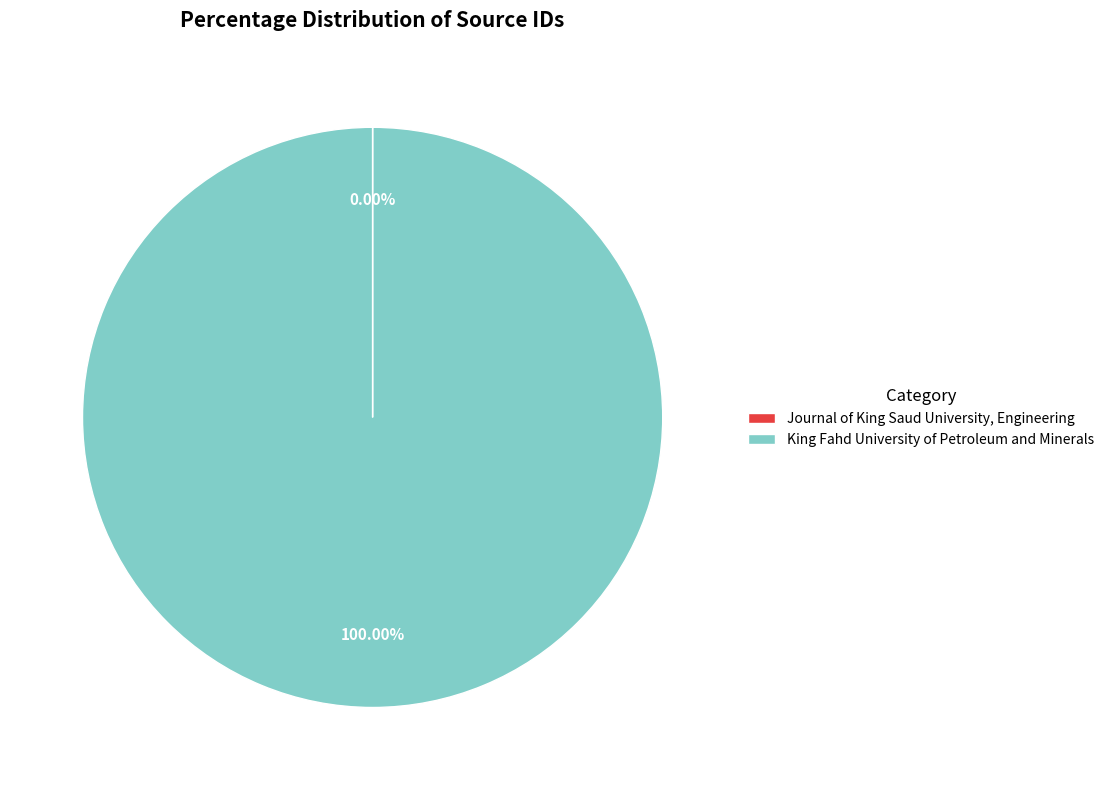

Is there any slice that represents more than half of the pie?

Yes